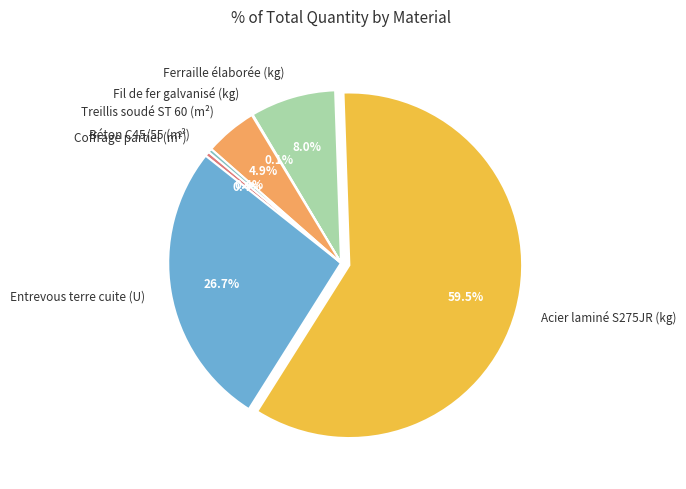

Is Acier laminé S275JR (kg) the majority of the pie?

Yes